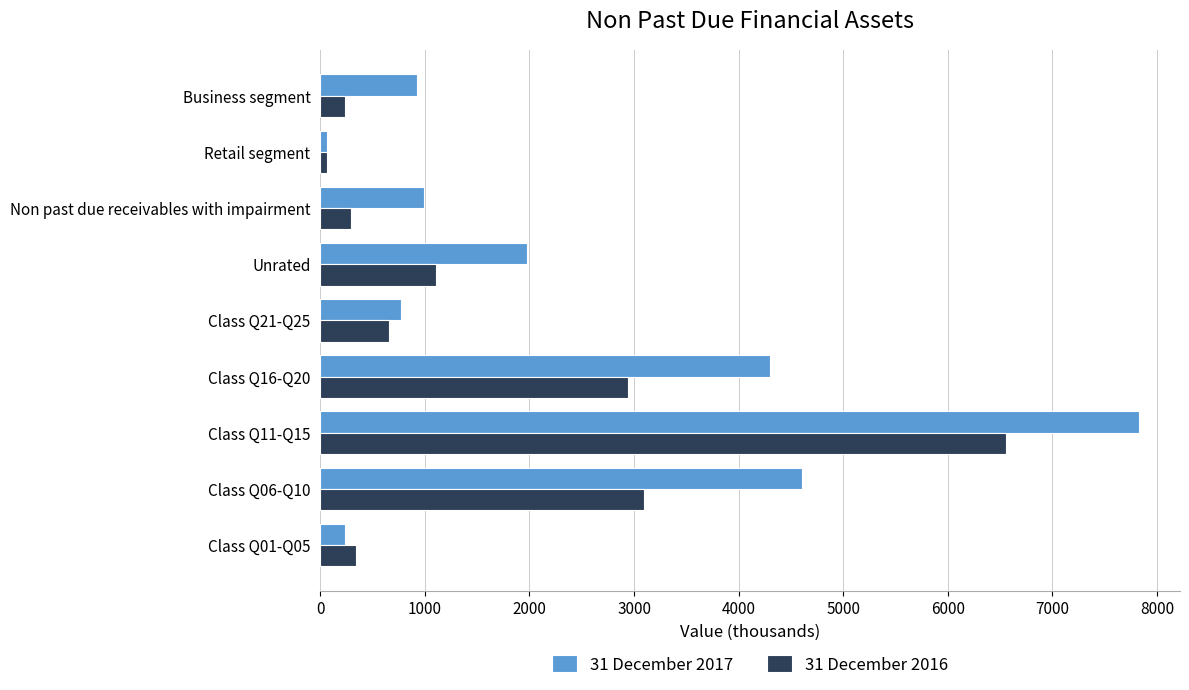

The value of 31 December 2017 at Business segment is 1270. True or false?

False